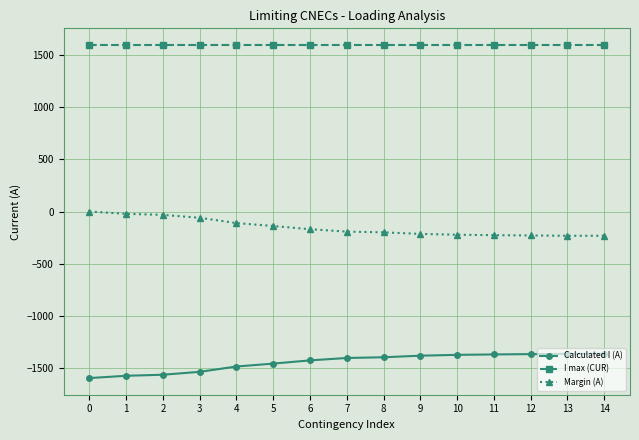

What is the lowest value of the Margin (A) series?

-233